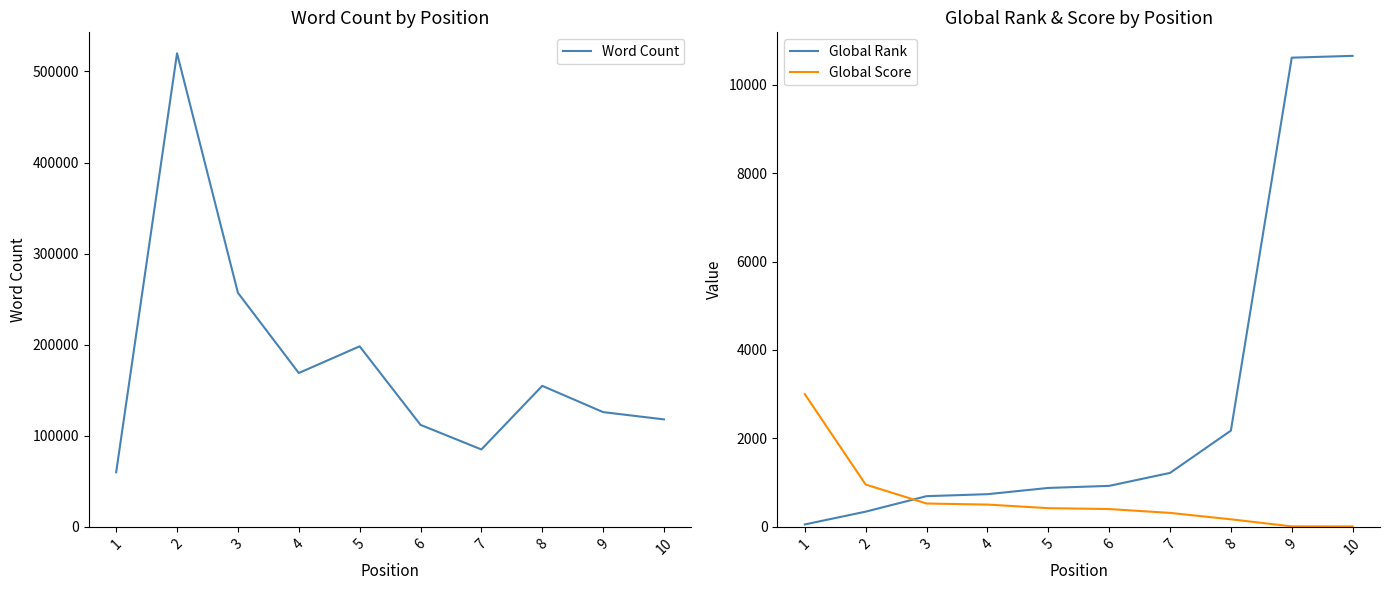

Rank the categories by Global Rank value from lowest to highest.

1, 2, 3, 4, 5, 6, 7, 8, 9, 10